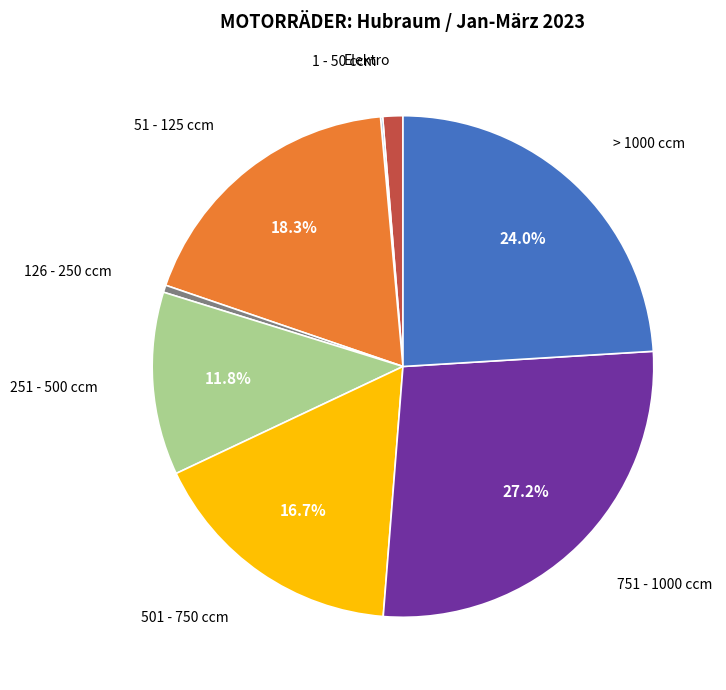

Does any single category account for the majority?

No